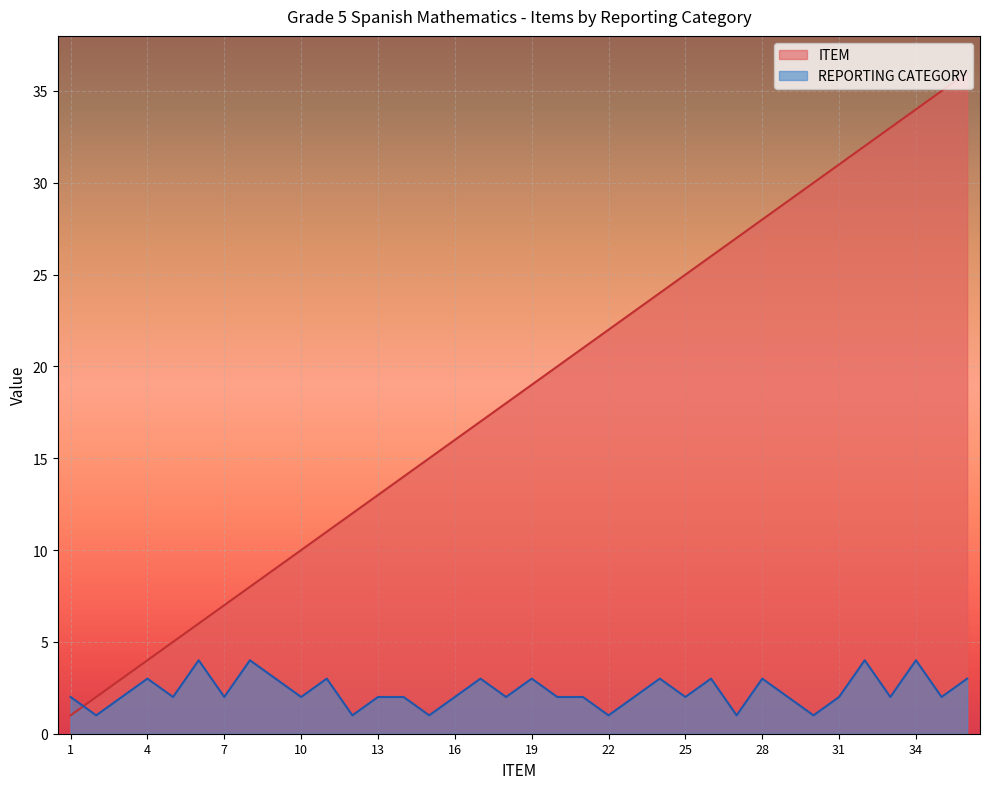

What is the lowest value of the ITEM series?

1